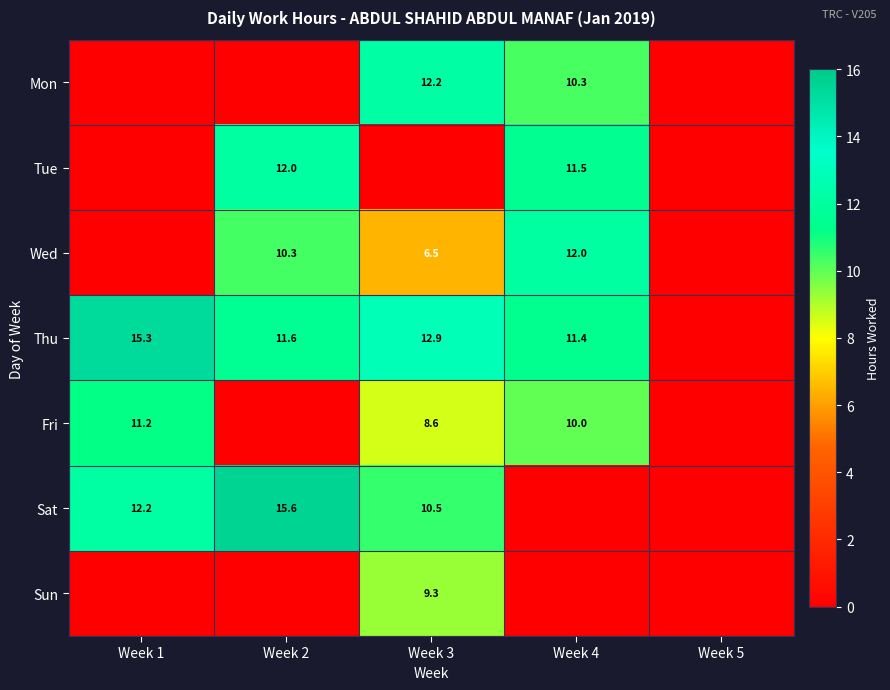

The Mon series shows 12.2 at Week 3. True or false?

True